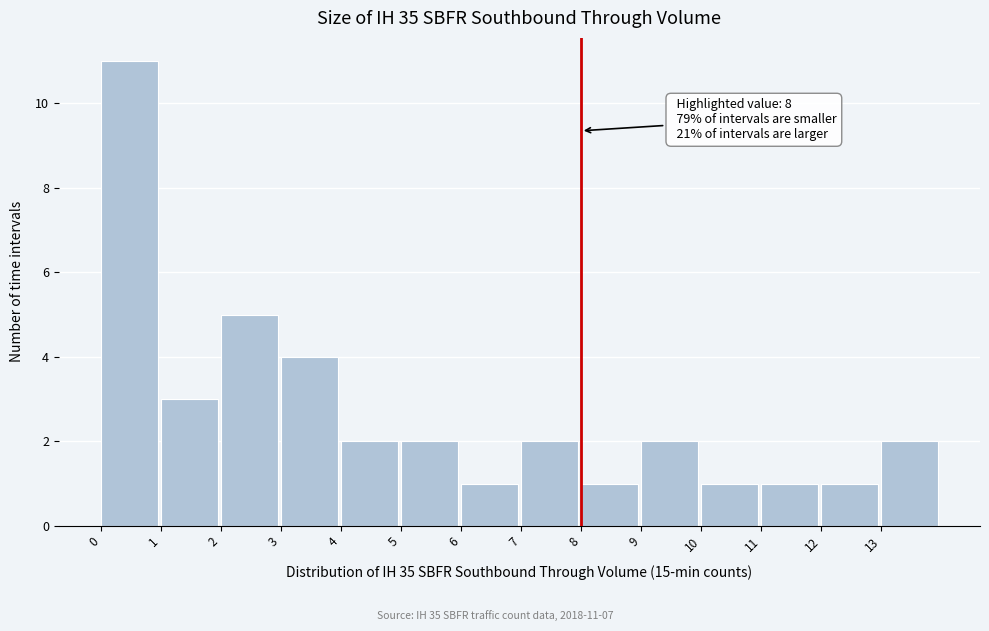

Which range on the x-axis has the tallest bar?

0 to 1